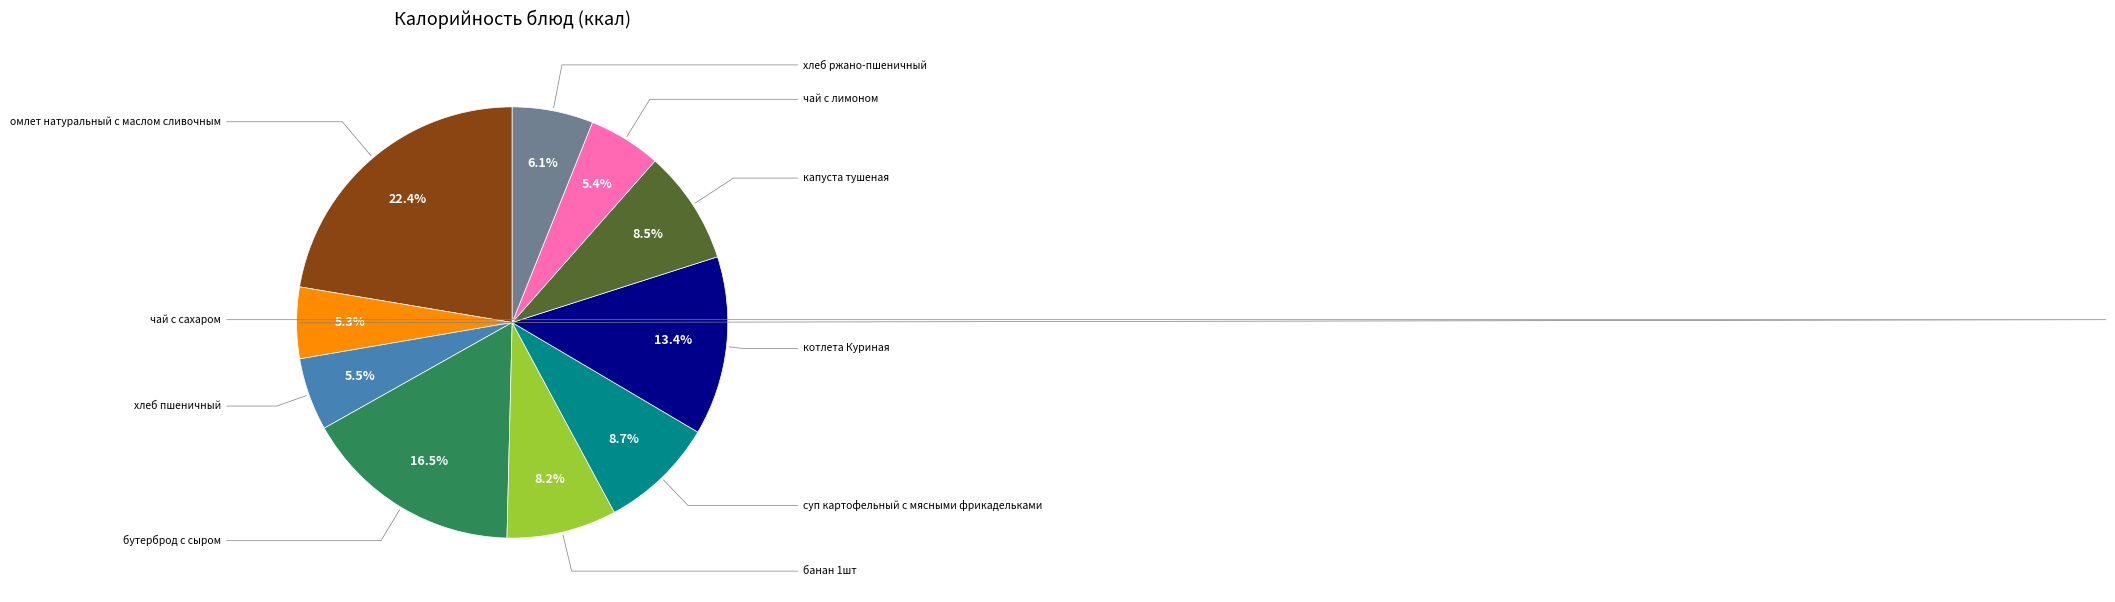

To the nearest percent, what is the difference between the largest and smallest slice percentages?

17%